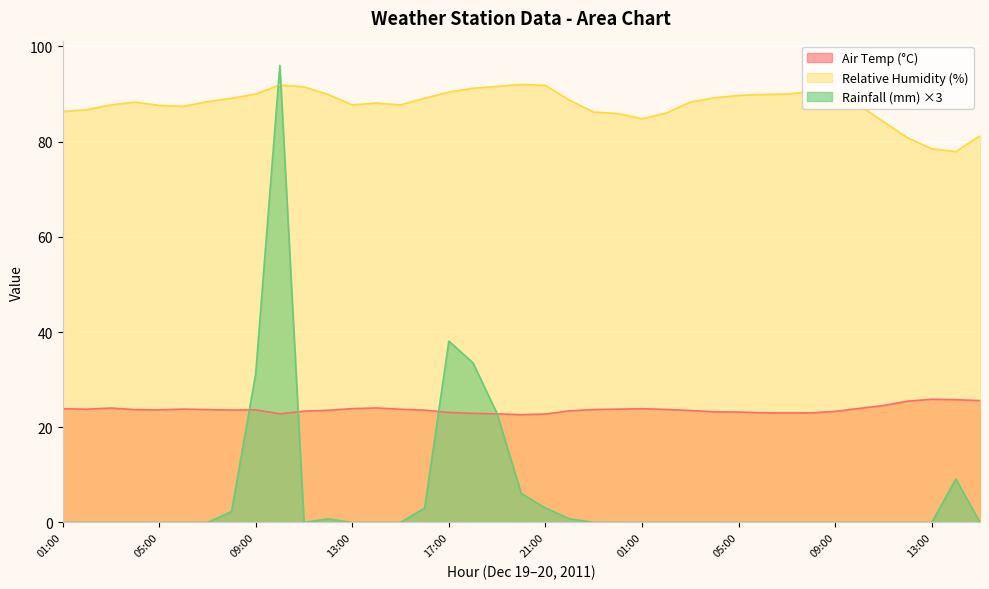

Which has a higher value, 00:00 or 15:00?

00:00